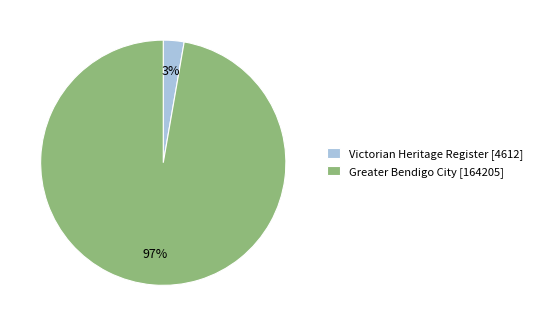

Is the sum of Greater Bendigo City and Victorian Heritage Register greater than half?

Yes